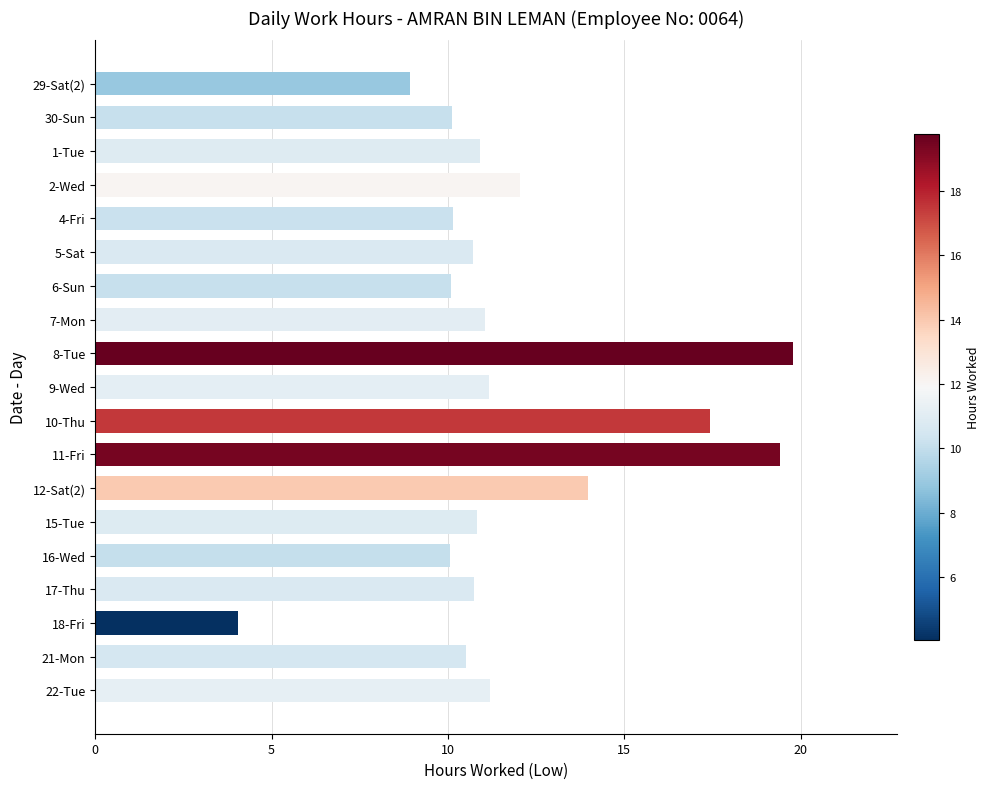

What is the minimum value shown in the chart?

4.0